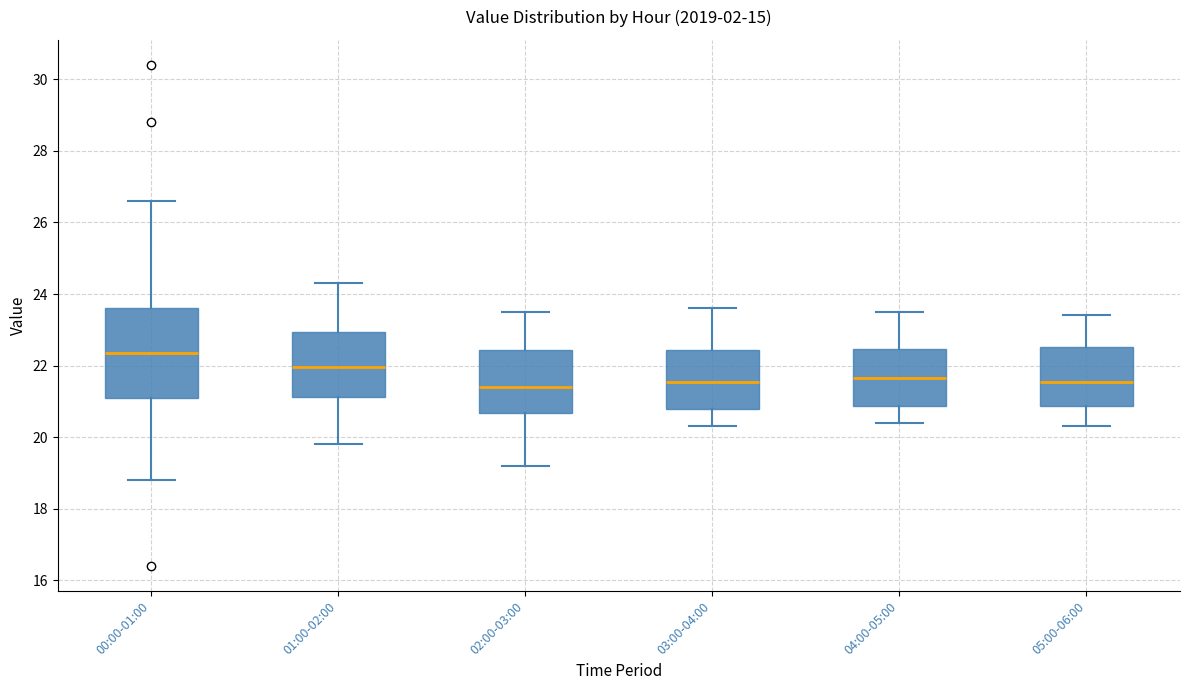

Which box is the tallest, from its lower edge to its upper edge?

00:00-01:00